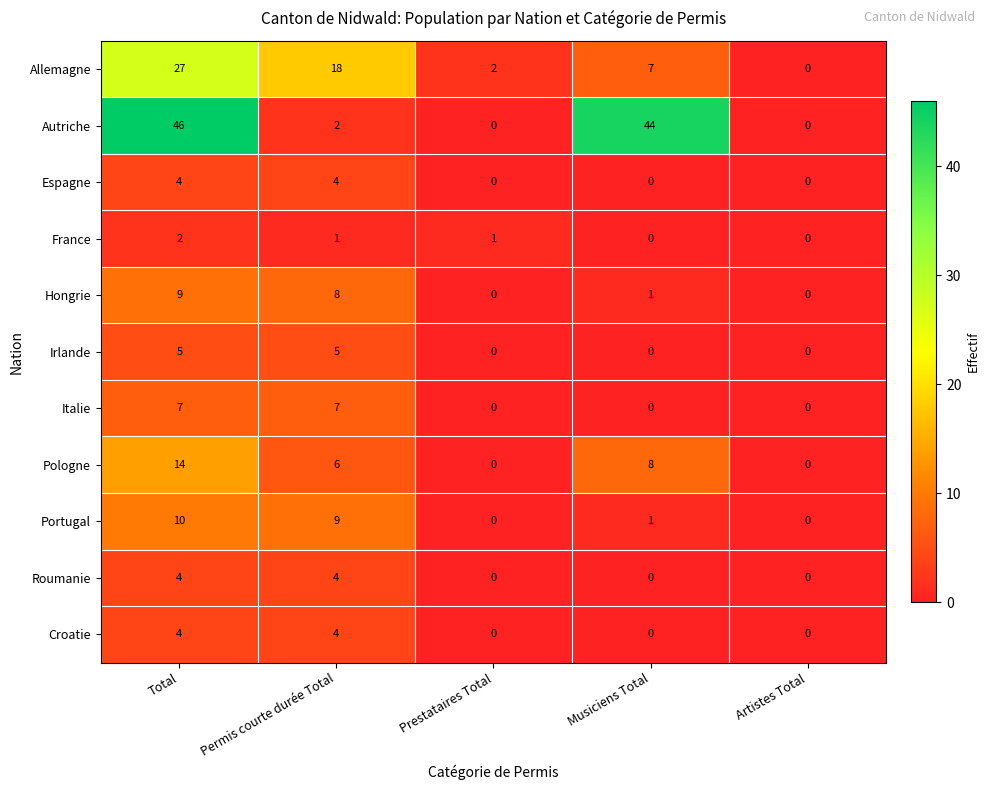

Which category has the highest value across all series?

Total